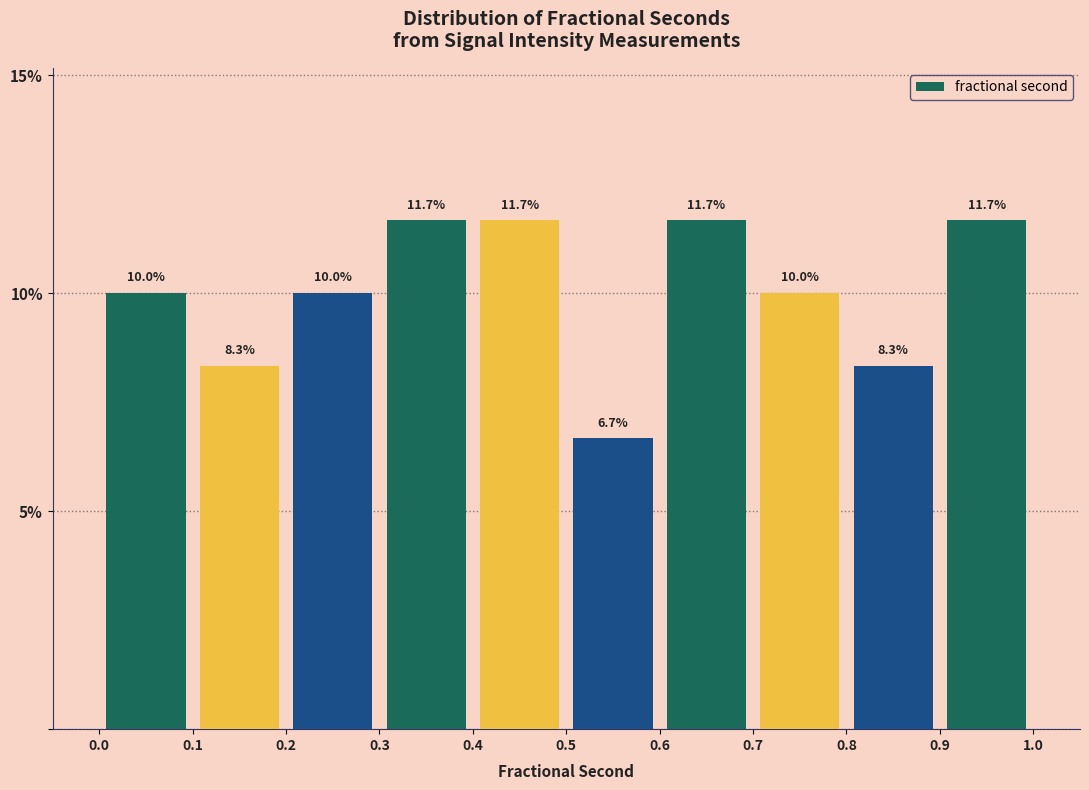

Reading left to right, transcribe this chart: for each bar, give the range it covers on the x-axis and its height.

0.0 to 0.1: 10.0
0.1 to 0.2: 8.3
0.2 to 0.3: 10.0
0.3 to 0.4: 11.7
0.4 to 0.5: 11.7
0.5 to 0.6: 6.7
0.6 to 0.7: 11.7
0.7 to 0.8: 10.0
0.8 to 0.9: 8.3
0.9 to 1.0: 11.7